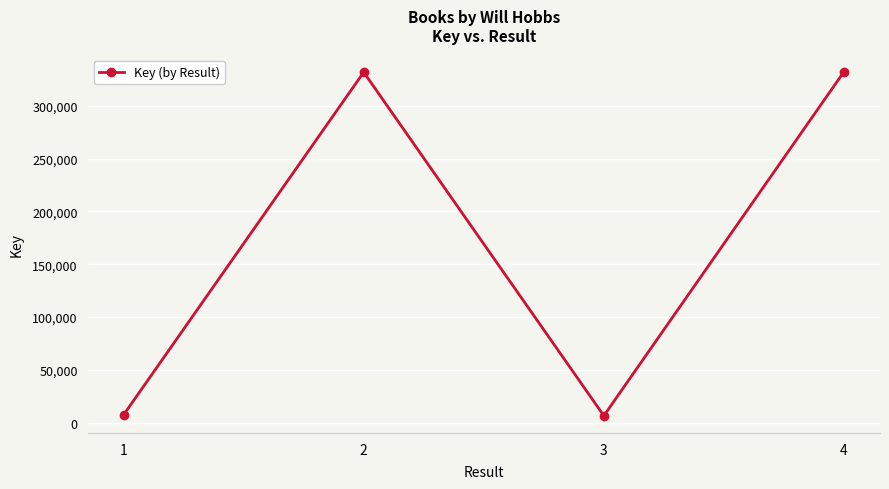

Between 1 and 4, which is larger?

4